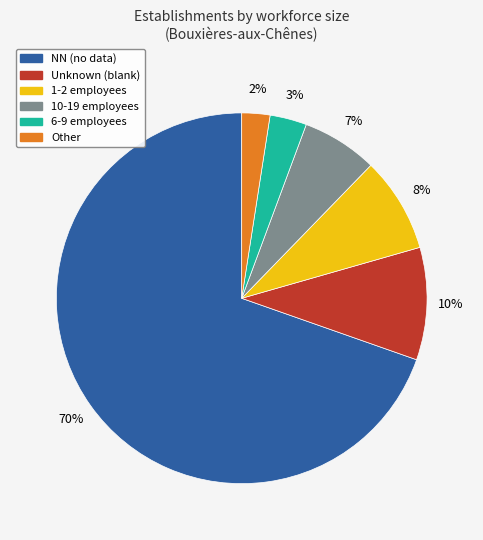

Is there a majority slice in this chart?

Yes